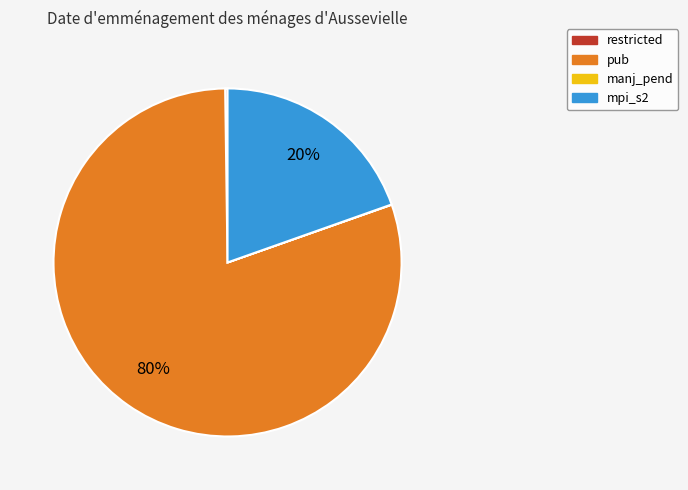

Is there any slice that represents more than half of the pie?

Yes